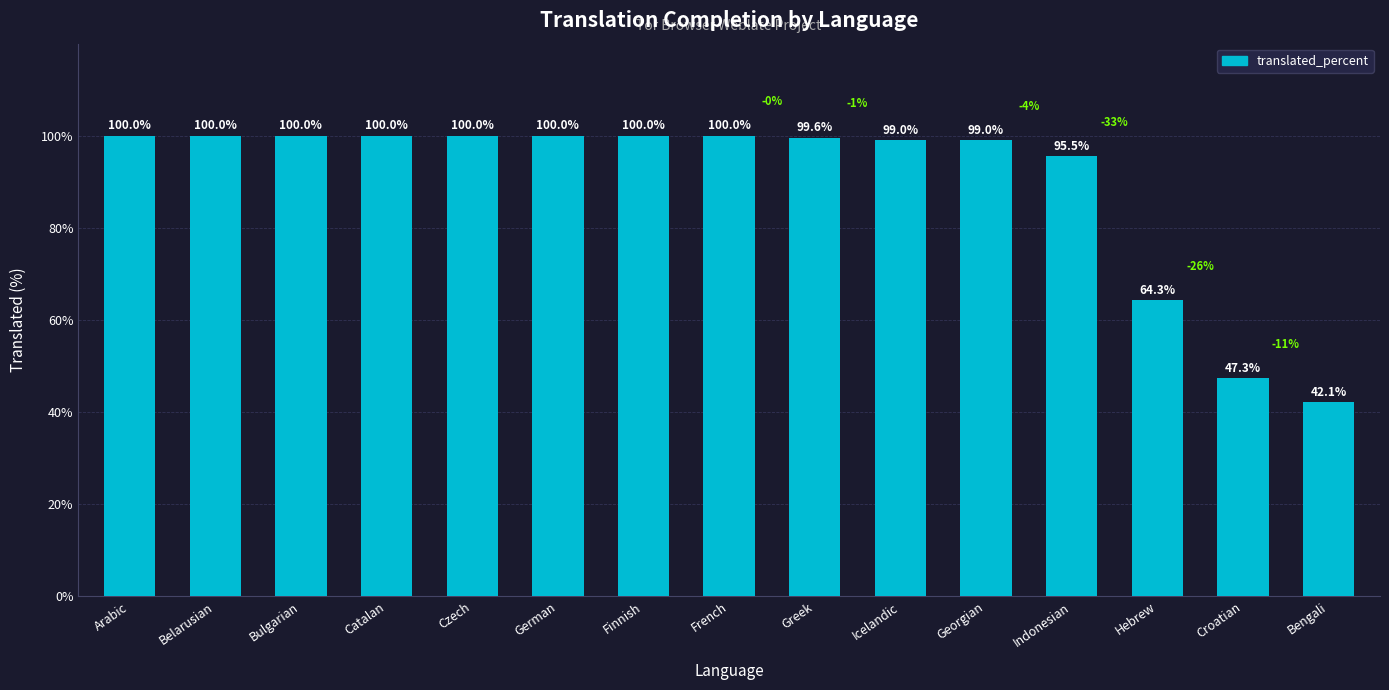

True or false: the data shows 133.3 at Catalan.

False